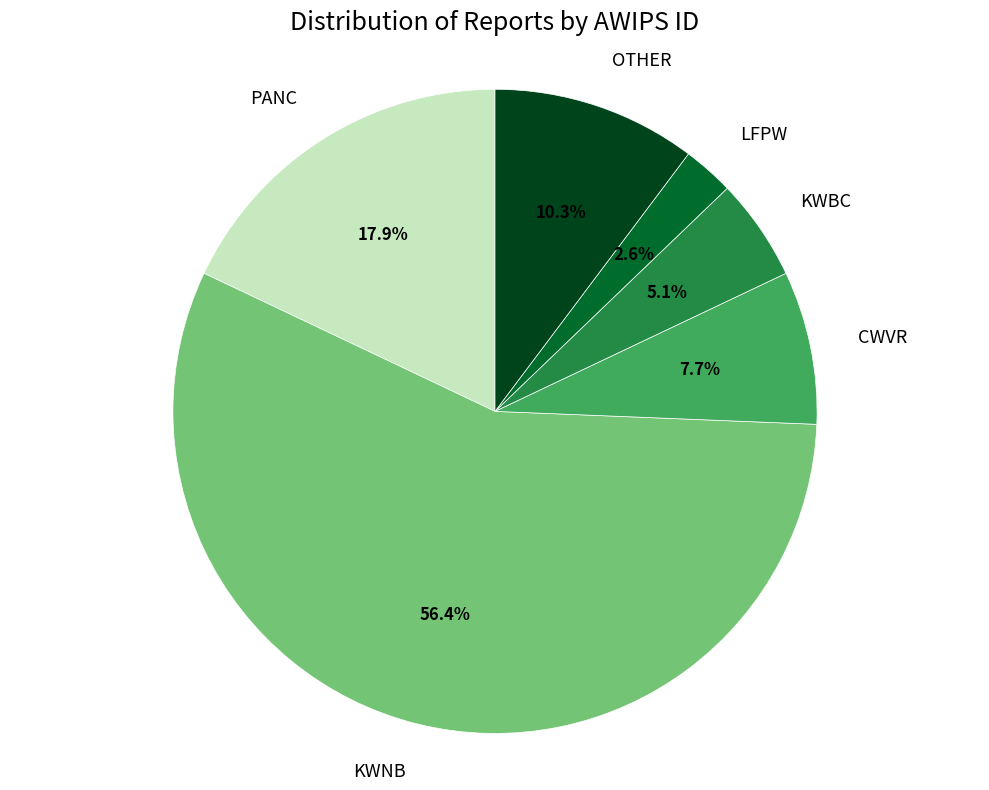

To the nearest percent, what is the difference between the largest and smallest slice percentages?

54%